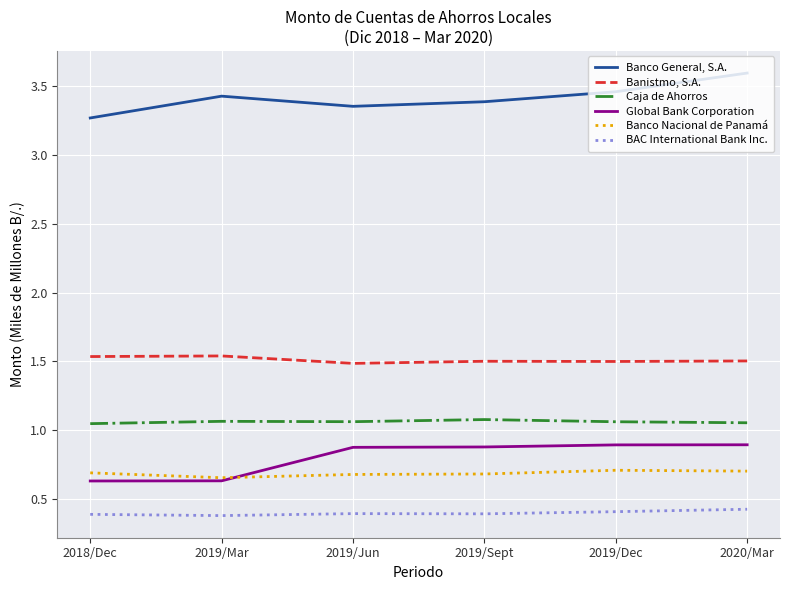

What is the maximum value shown in the chart?

3.6